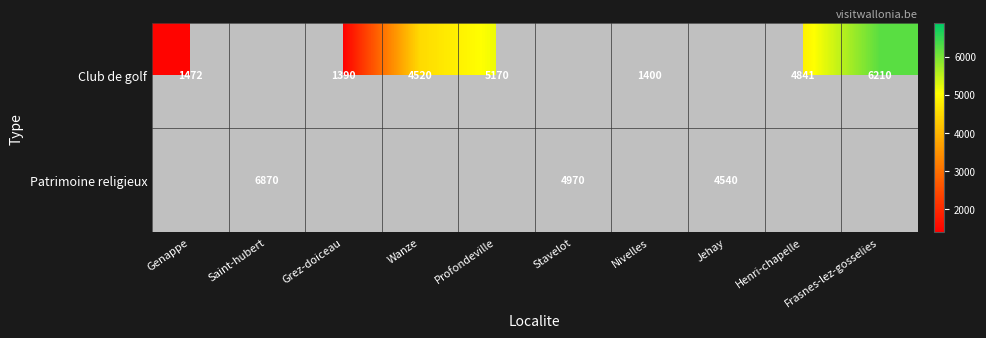

True or false: Club de golf has a value of 851 at Nivelles.

False